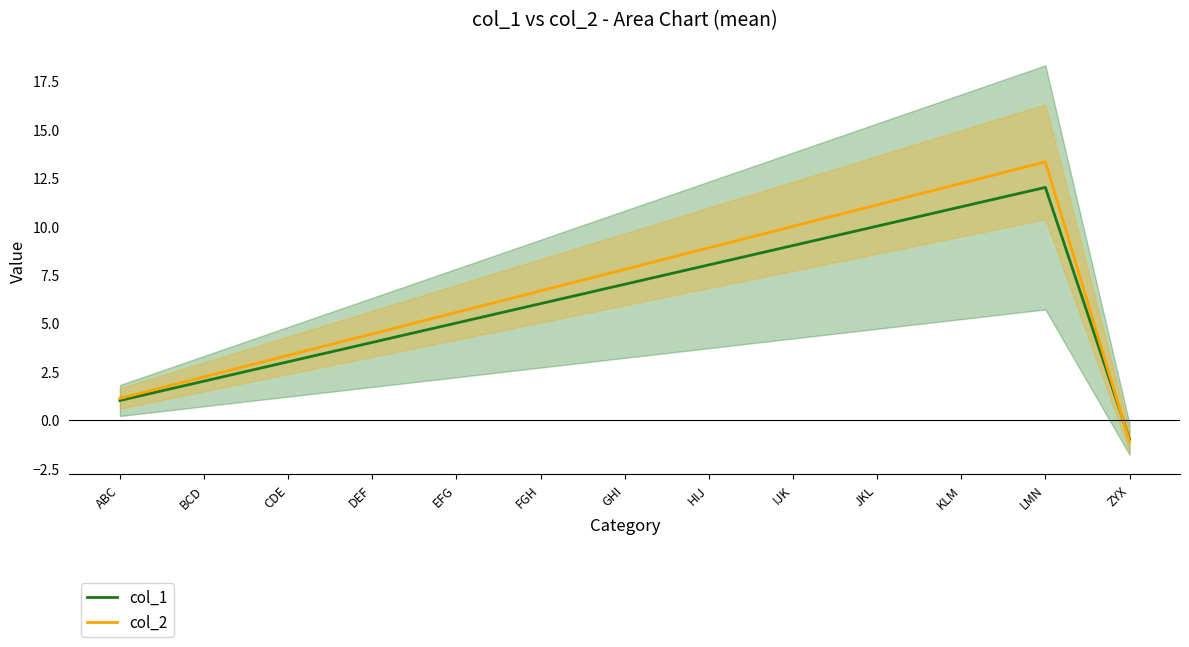

What is the label of the 6th point from the left?

FGH